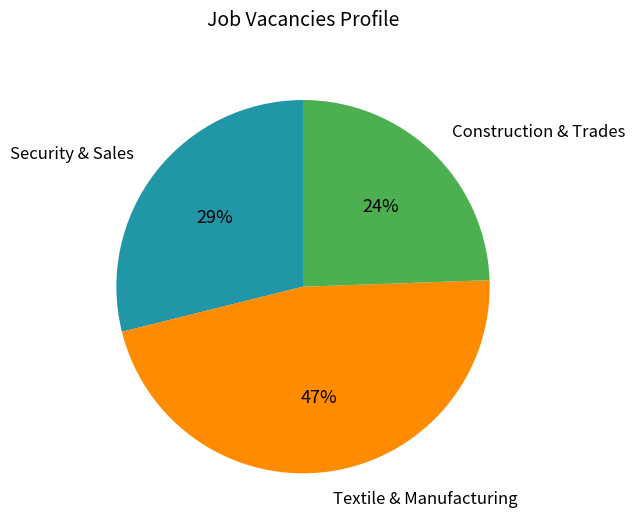

To the nearest percent, what is the average slice percentage?

33%